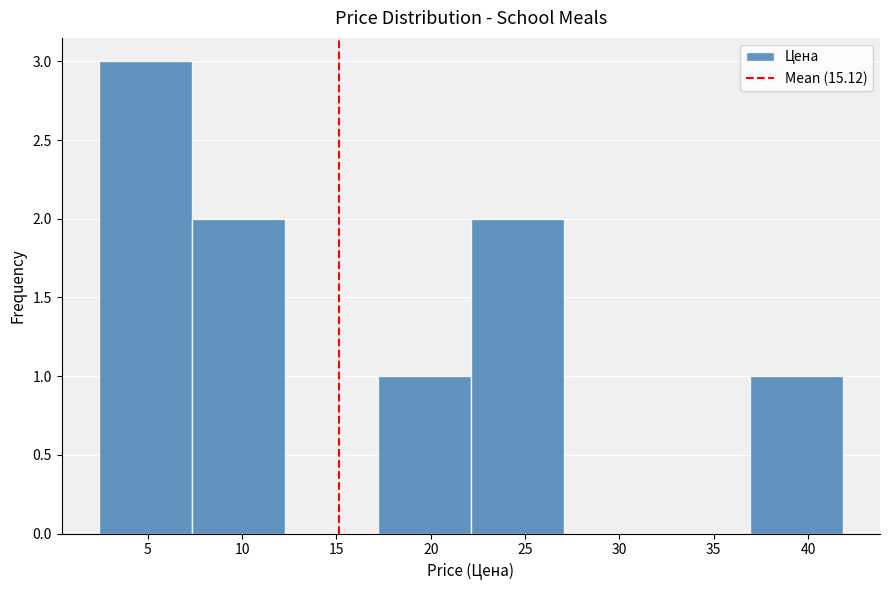

Reading left to right, list every bar in this chart as the range it spans on the x-axis followed by its height. Neither the bar edges nor the heights are printed on the chart, so give them approximately, as read against the axes.

2.5 to 7.5: 3
7.5 to 12.5: 2
12.5 to 17.0: 0
17.0 to 22.0: 1
22.0 to 27.0: 2
27.0 to 32.0: 0
32.0 to 37.0: 0
37.0 to 42.0: 1